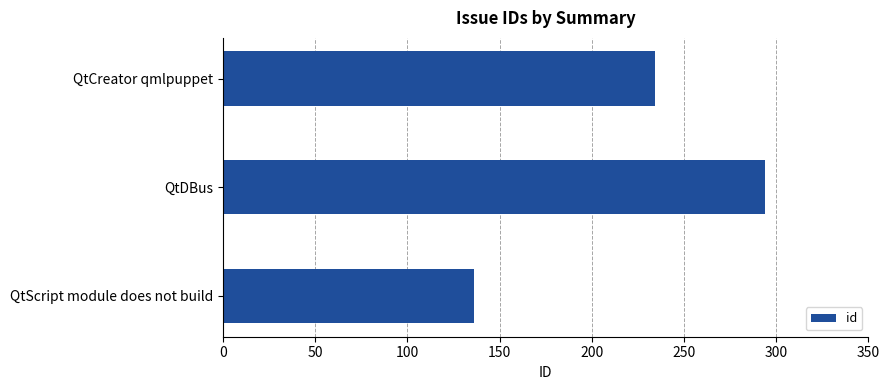

Is it true that the value at QtScript module does not build is 136?

True